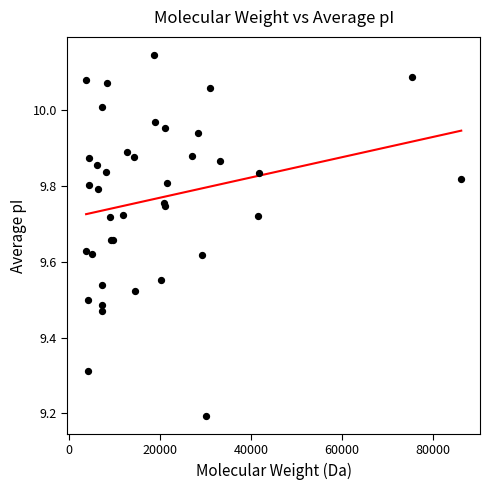

What Y value in the scatter plot is closest to 9?

9.2